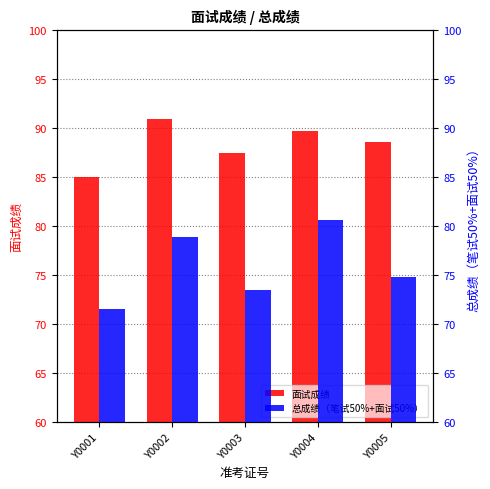

Rank the series at Y0004 from lowest to highest value.

总成绩（笔试50%+面试50%）, 面试成绩